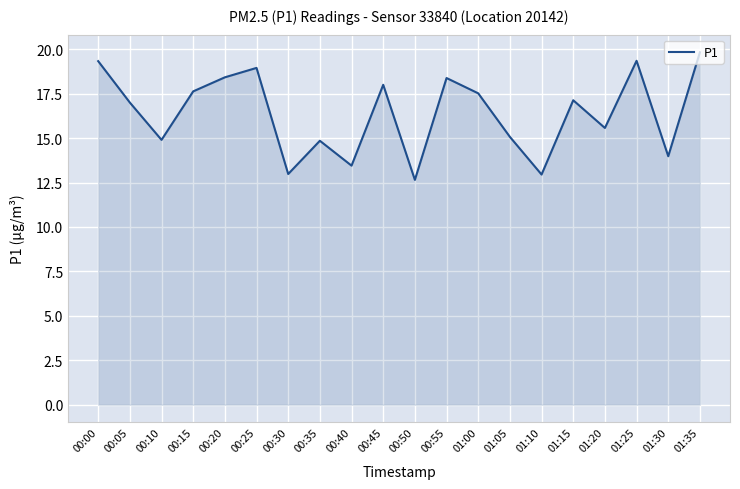

What is the sum of all values?

327.9